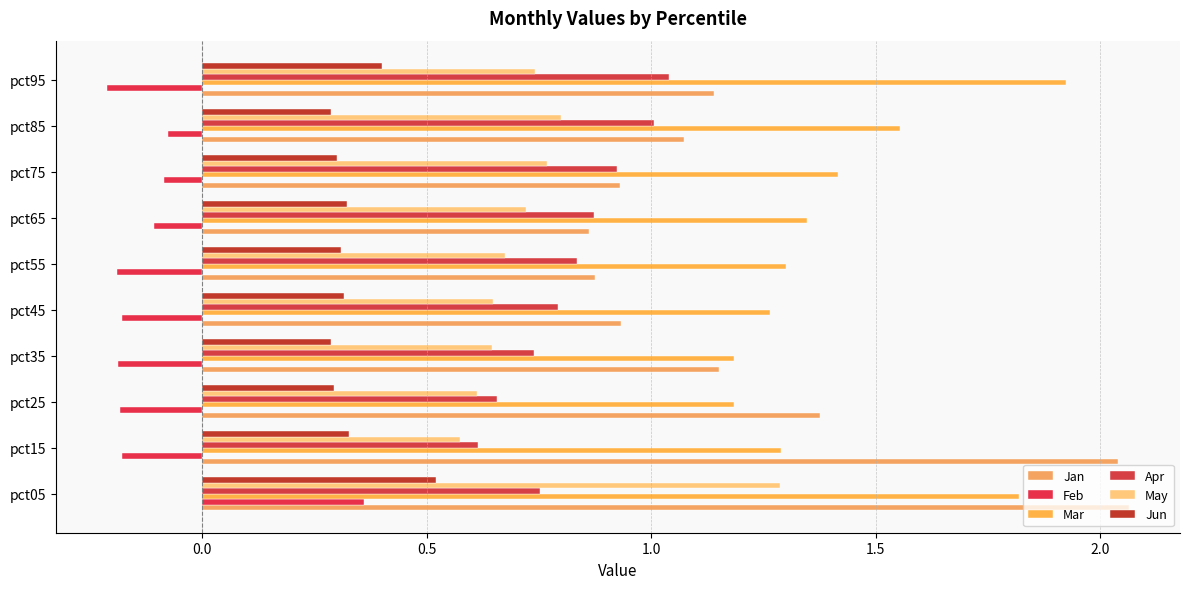

What is the smallest value displayed?

-0.2